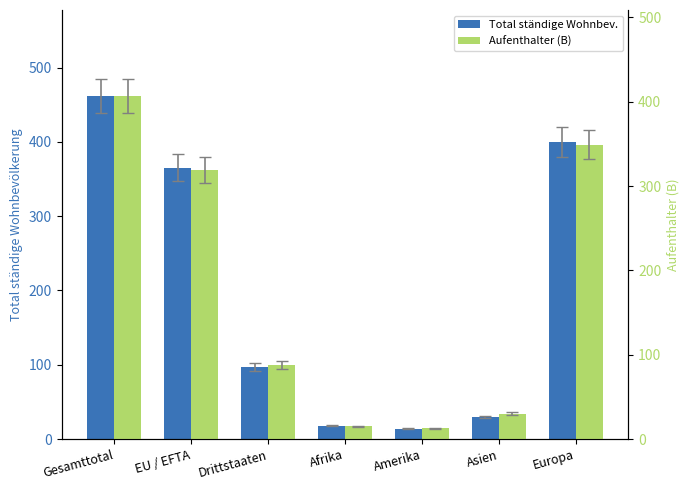

At which label is Total ständige Wohnbev. closest to 238?

EU / EFTA